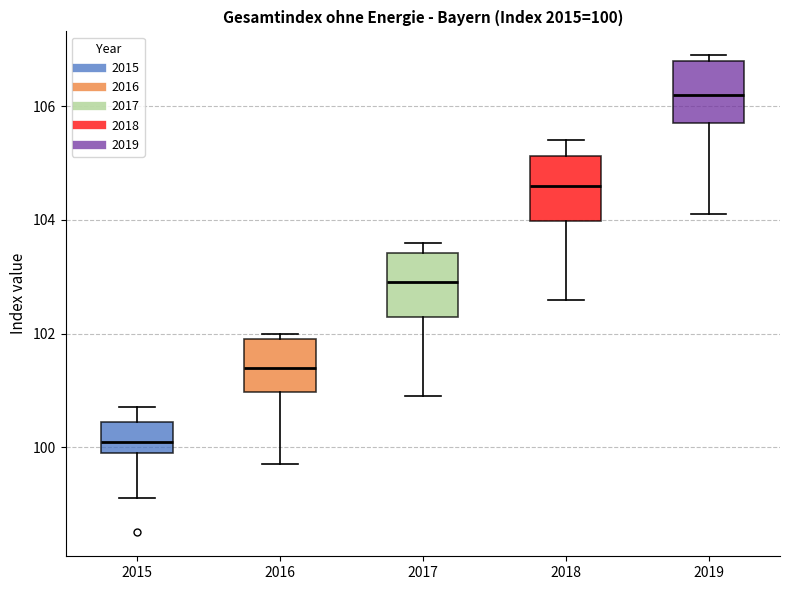

Which box's median line is the lowest?

2015